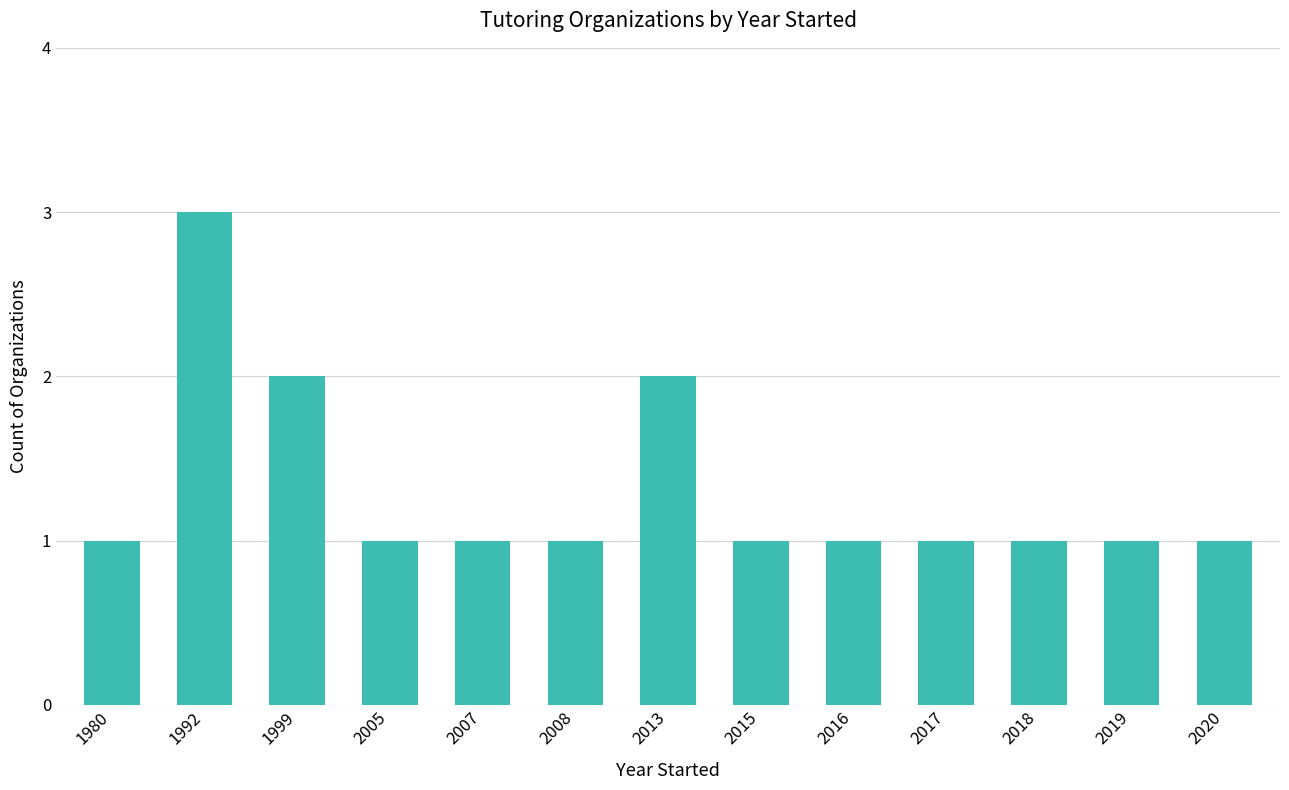

What is the value of the 2nd bar from the left?

3